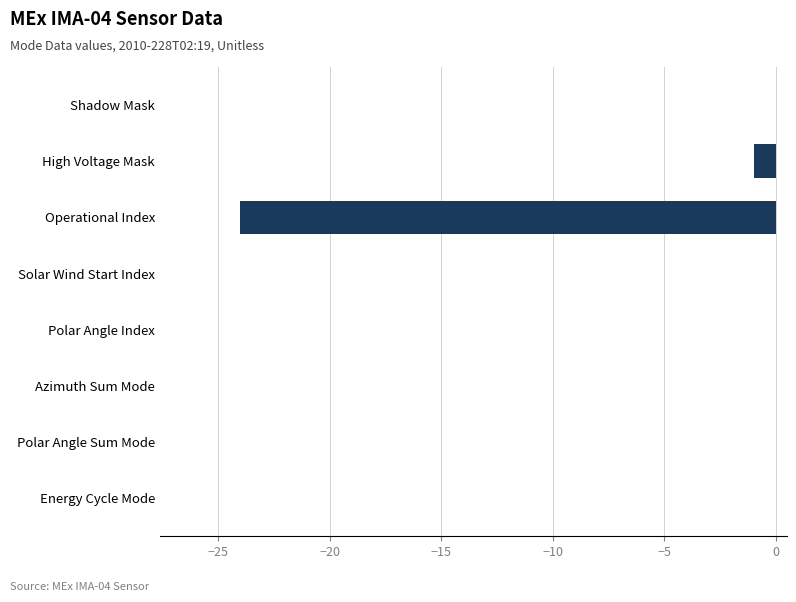

What is the sum of all values?

-25